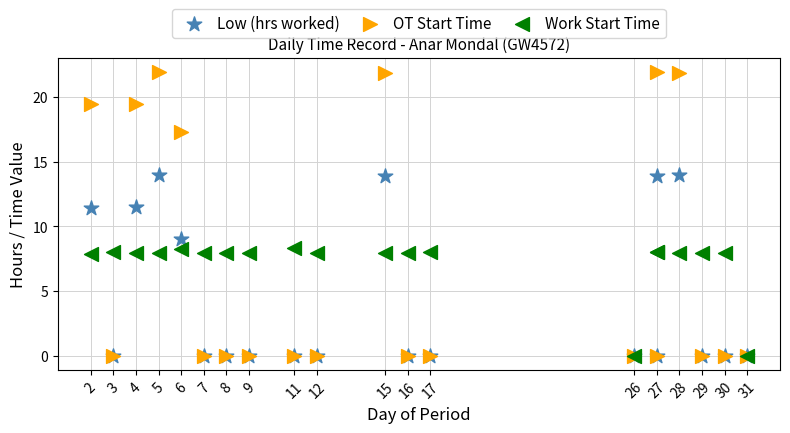

Which series reaches the maximum Y coordinate?

OT Start Time